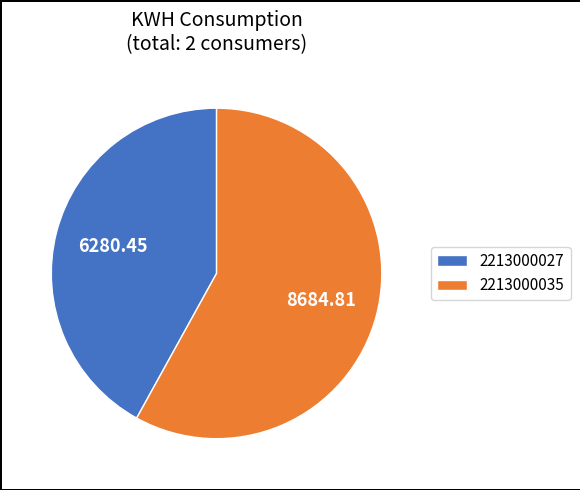

Is it true that 2213000035 is 58% of the pie?

True